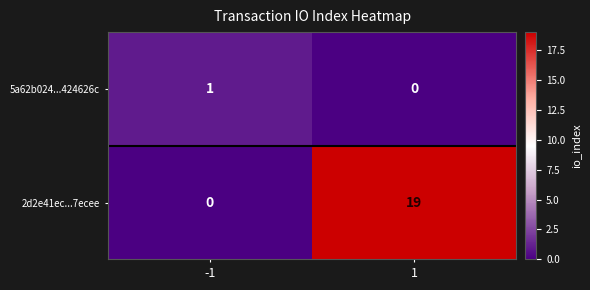

The value of 2d2e41ec...7ecee at -1 is 0. True or false?

True